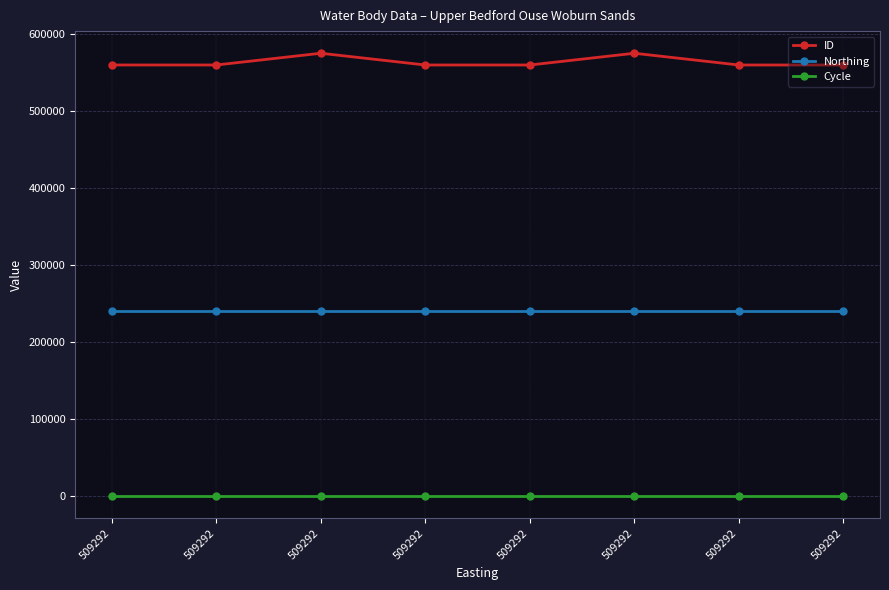

Does the chart have visible grid lines?

Yes